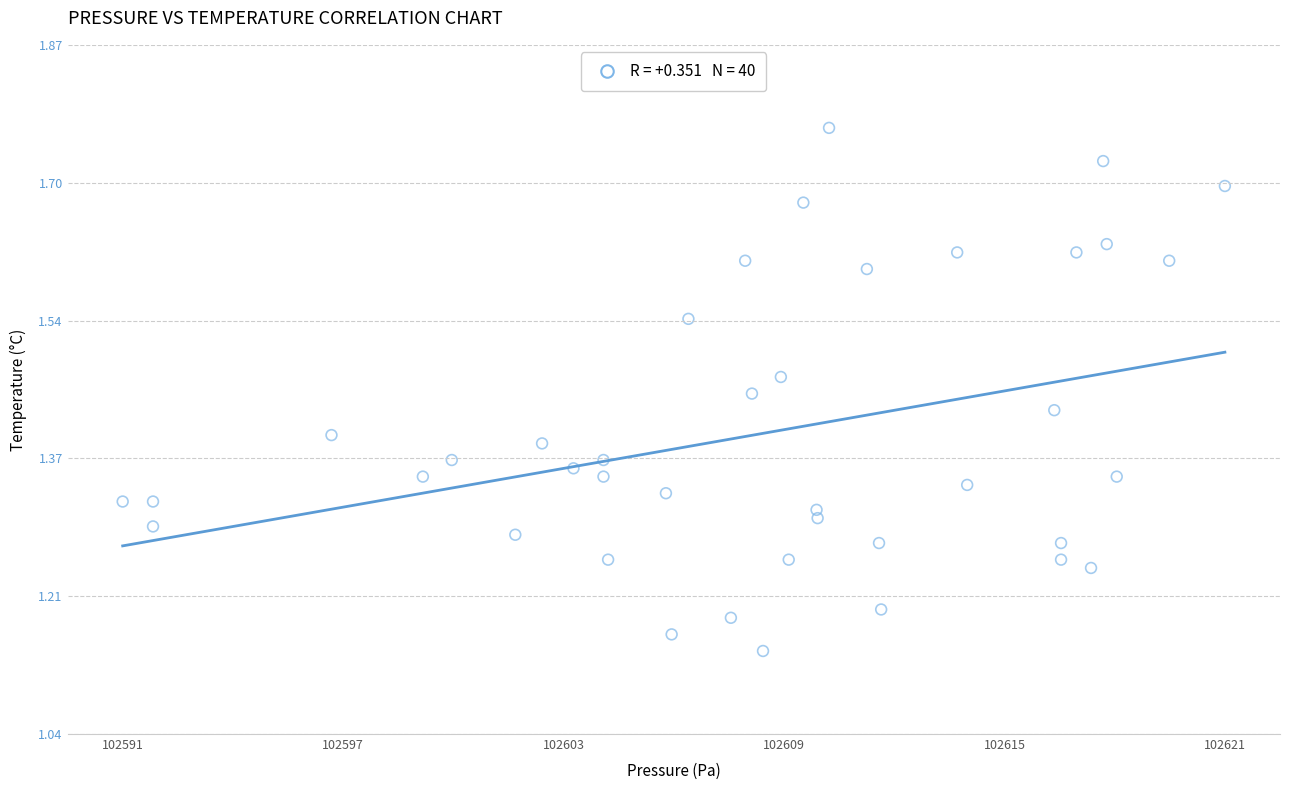

What is the range of Y values (max minus min)?

0.6